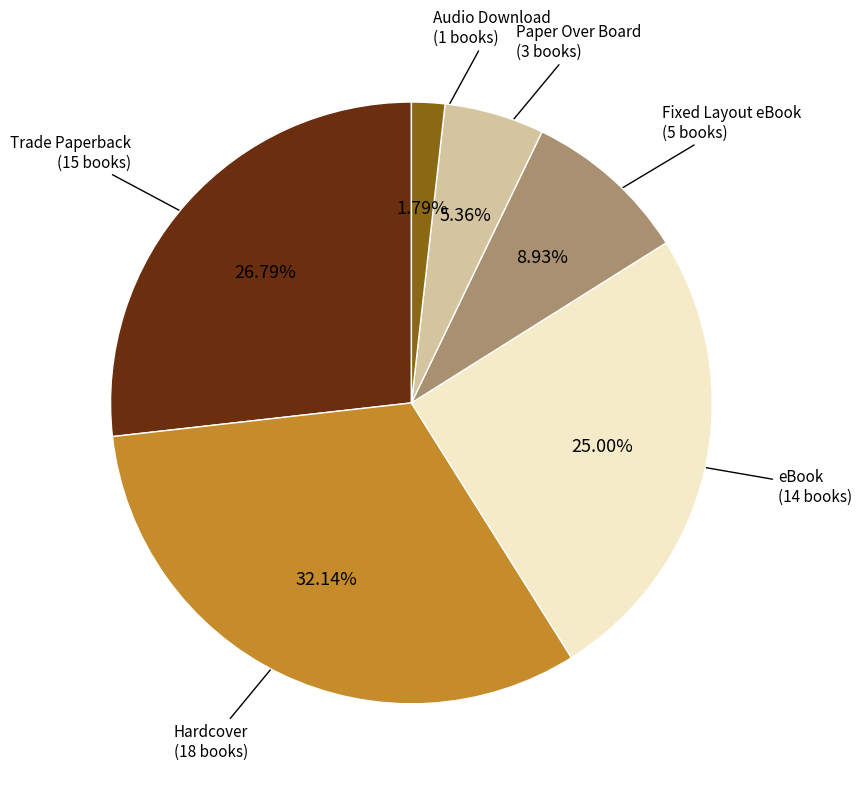

Is there a majority slice in this chart?

No